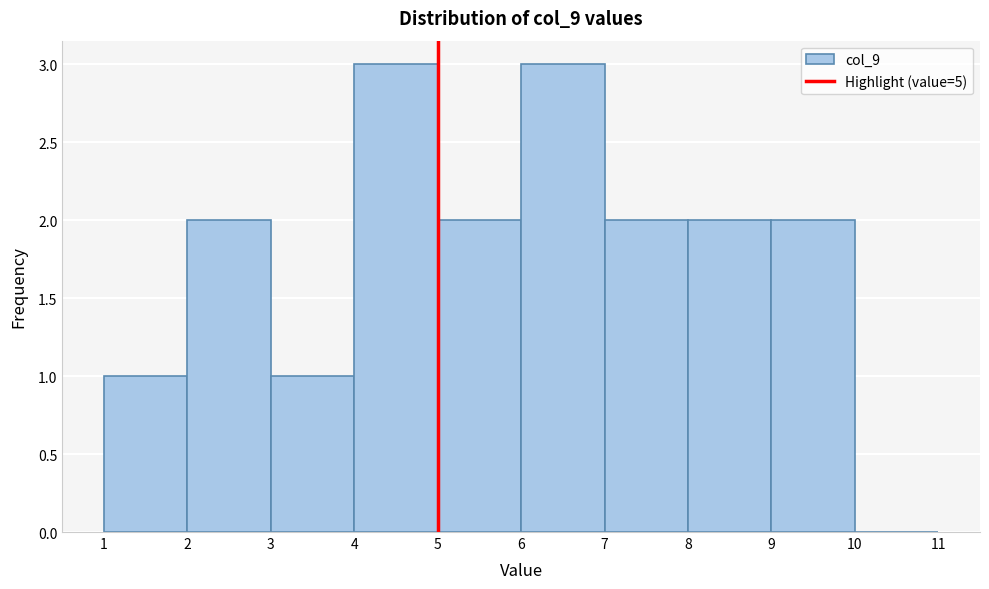

Reading left to right, list every bar in this chart as the range it spans on the x-axis followed by its height. The values are not printed on the chart, so give them approximately, as read against the axis.

1 to 2: 1
2 to 3: 2
3 to 4: 1
4 to 5: 3
5 to 6: 2
6 to 7: 3
7 to 8: 2
8 to 9: 2
9 to 10: 2
10 to 11: 0